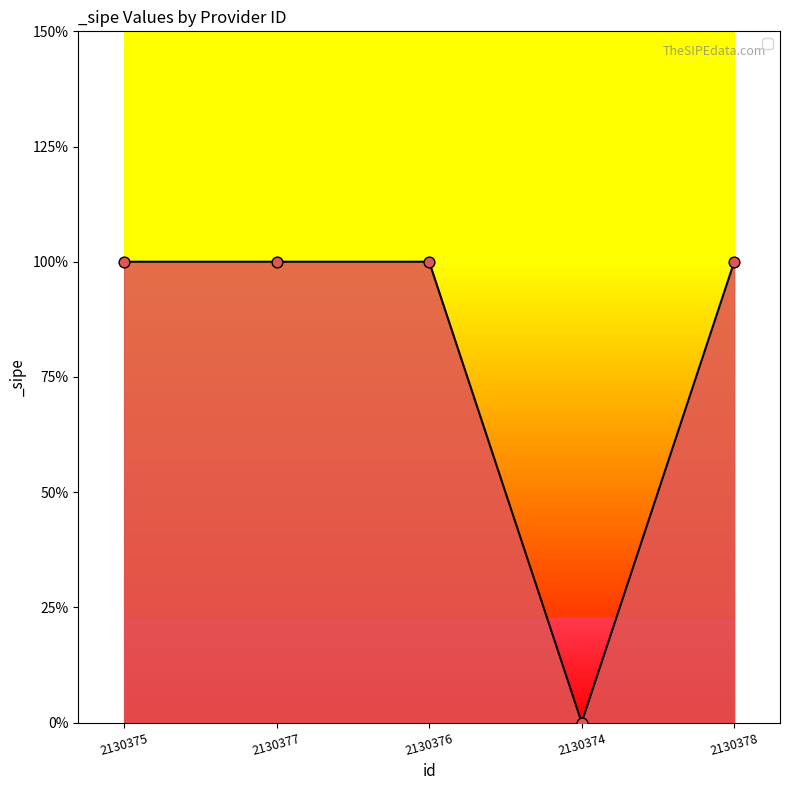

Is this an area chart (filled region under the line)?

Yes